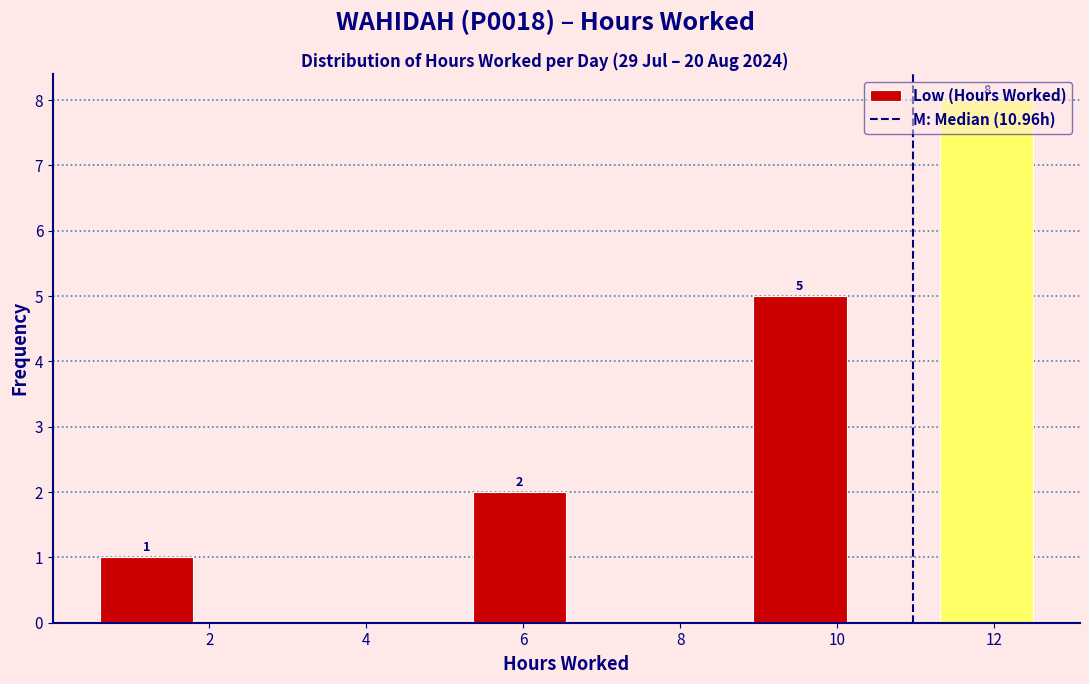

Which range on the x-axis has the tallest bar?

11.4 to 12.6